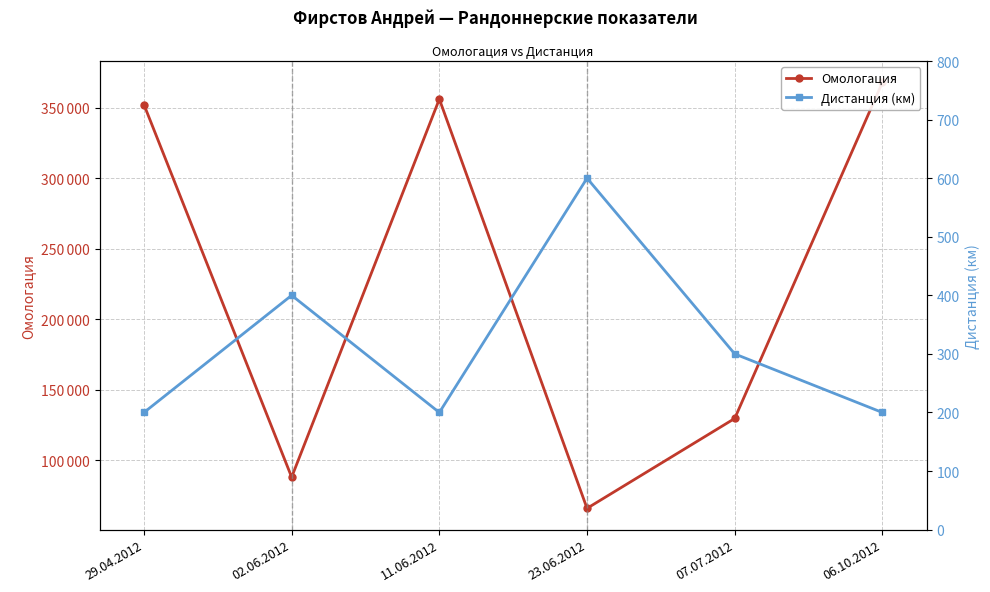

Which series has the largest total across all categories?

Омологация